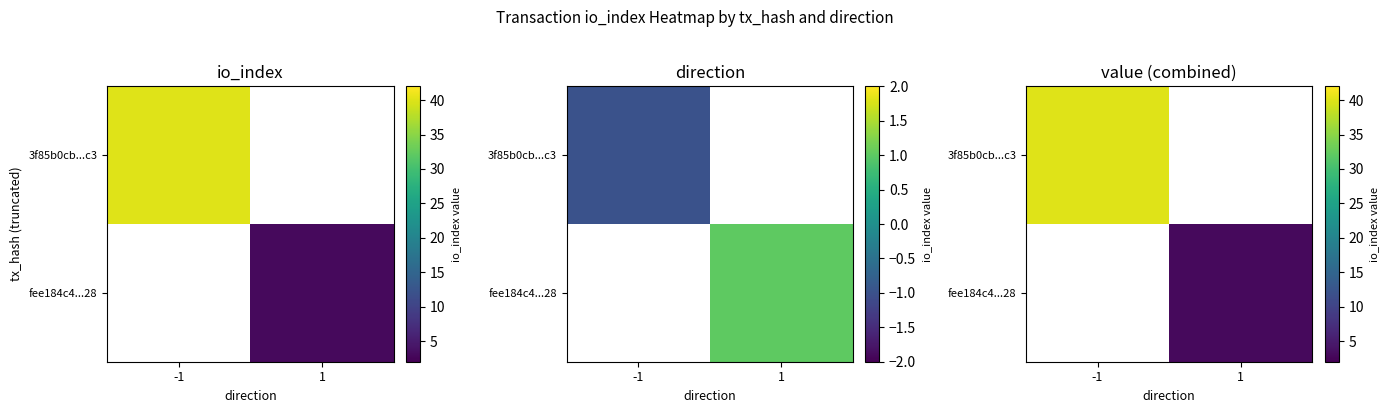

True or false: 3f85b0cb...c3 has a value of 40.0 at -1.

True